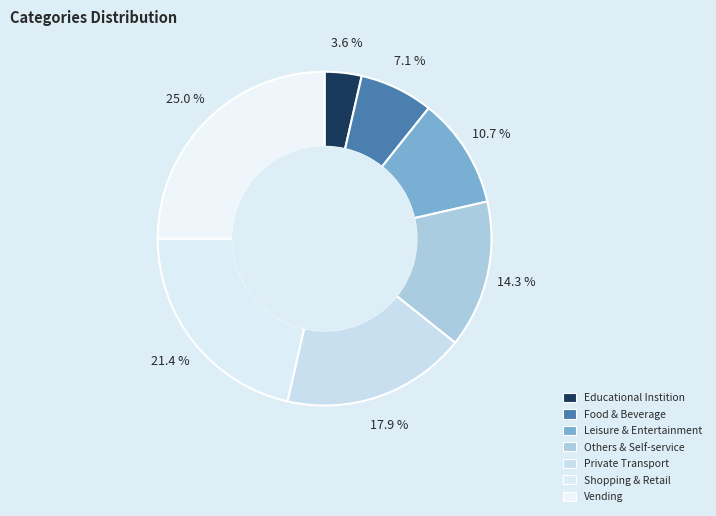

Count the number of slices in the pie.

7